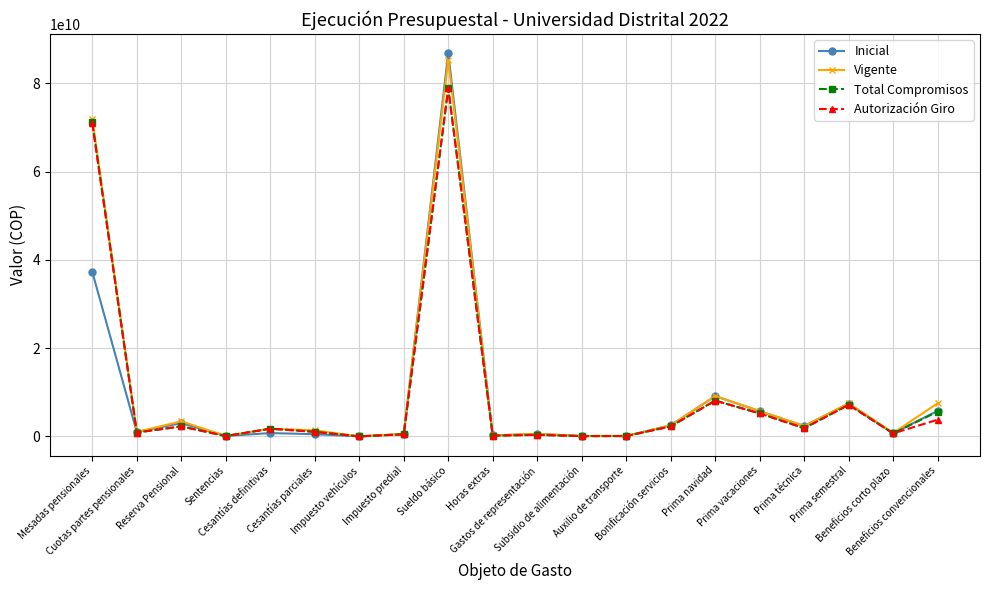

What position from the left is Gastos de representación?

11